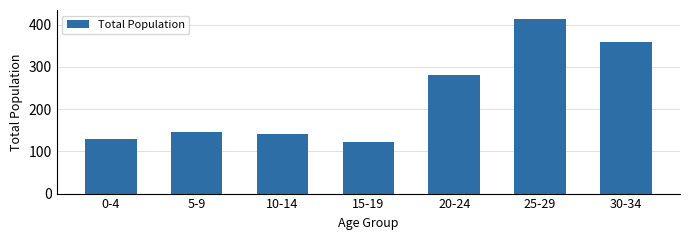

Reading right to left, what are all the values shown in this chart?

359	414	281	123	141	146	130